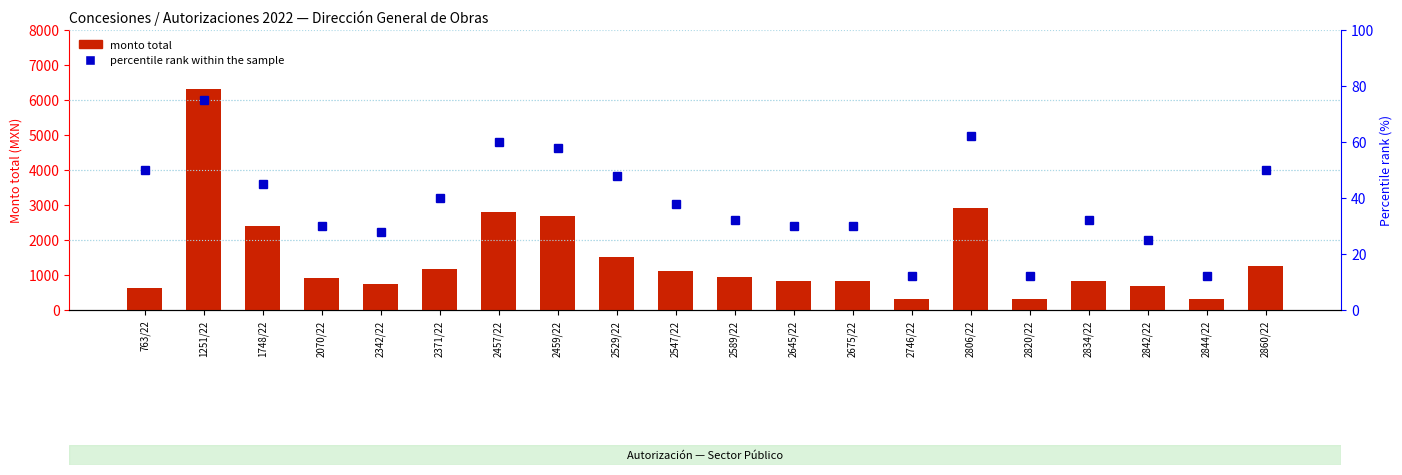

What value does the percentile rank within the sample series have at 2070/22, to the nearest 10?

30